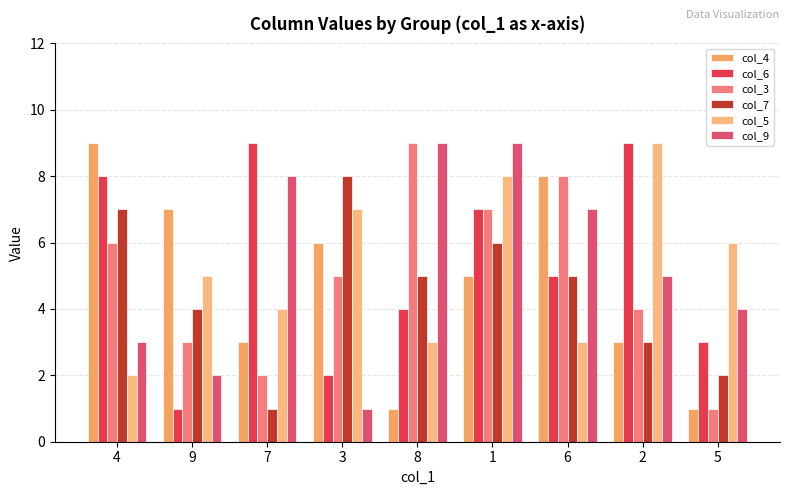

Which series has the largest total across all categories?

col_6